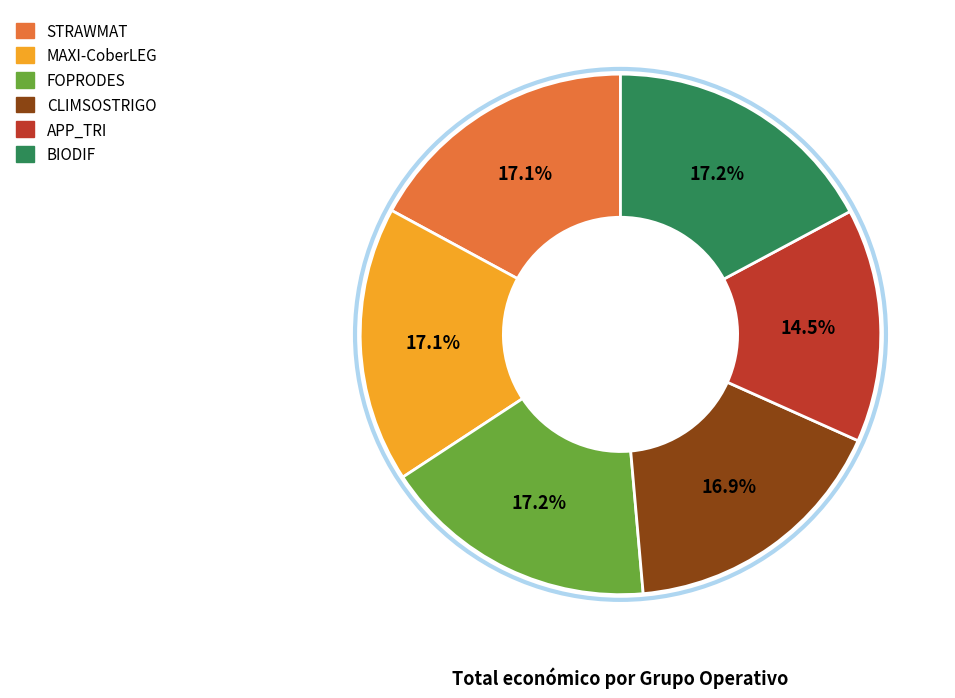

Is the sum of FOPRODES and STRAWMAT greater than half?

No